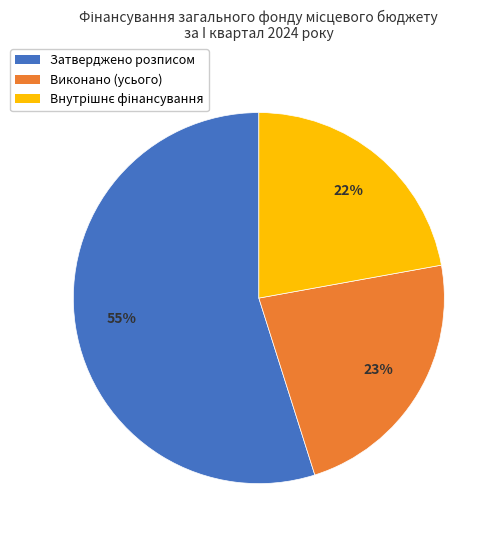

What is the majority slice?

Затверджено розписом